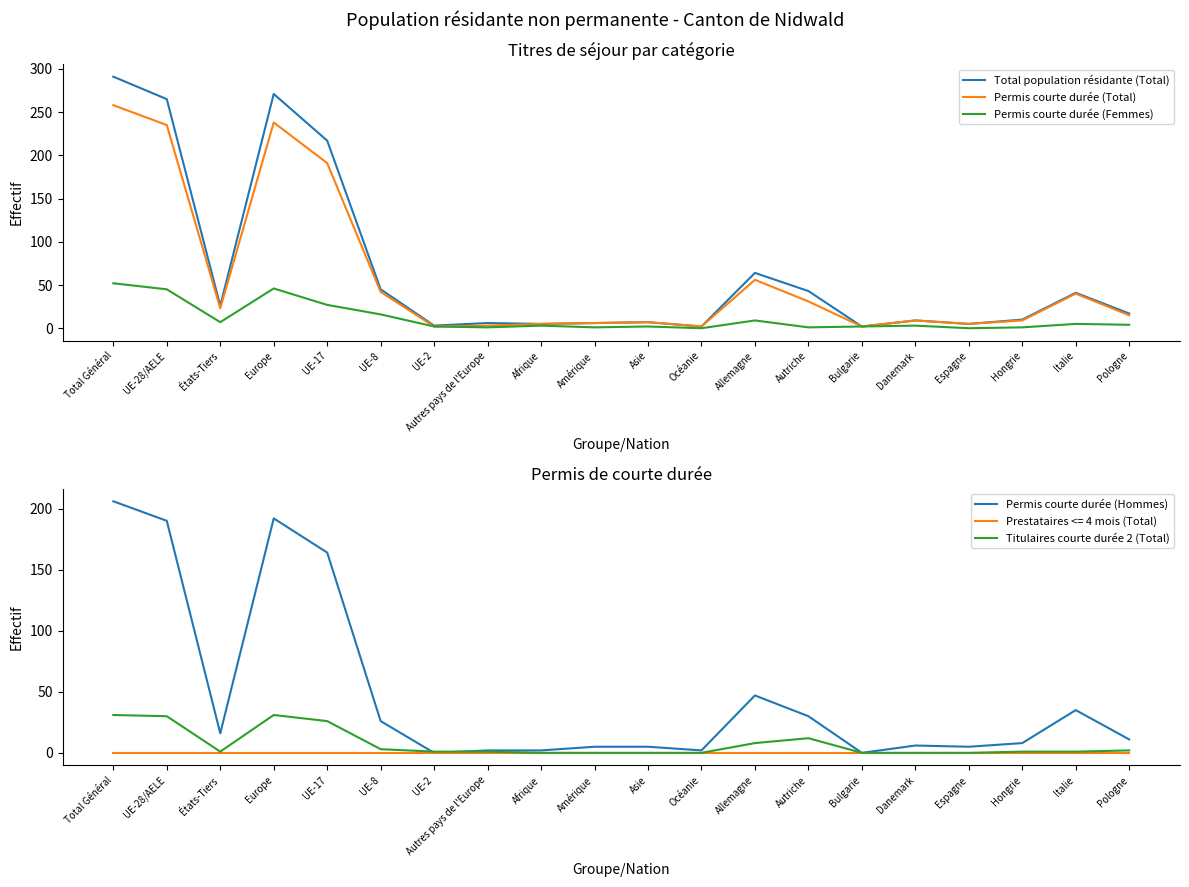

Rank the series by their maximum value, from lowest to highest.

Titulaires courte durée 2 (Total), Permis courte durée (Femmes), Permis courte durée (Hommes), Permis courte durée (Total), Total population résidante (Total)